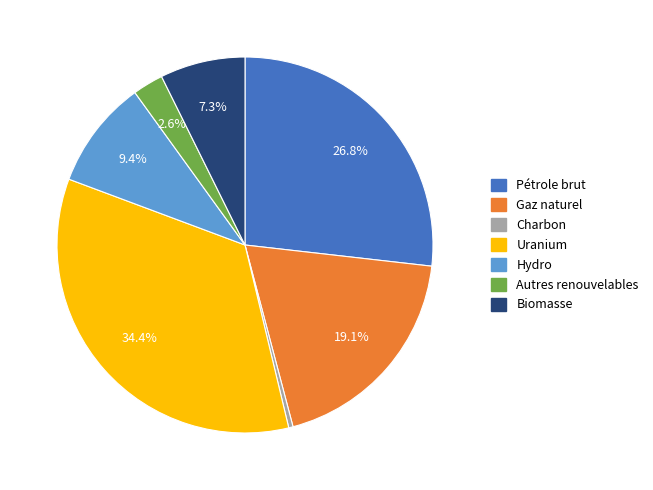

To the nearest percent, what is the combined percentage of Gaz naturel and Pétrole brut?

46%